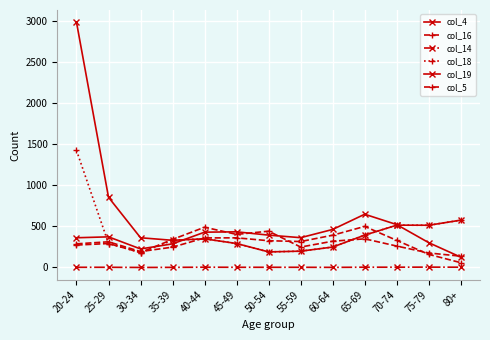

What is the label of the 13th point from the left?

80+